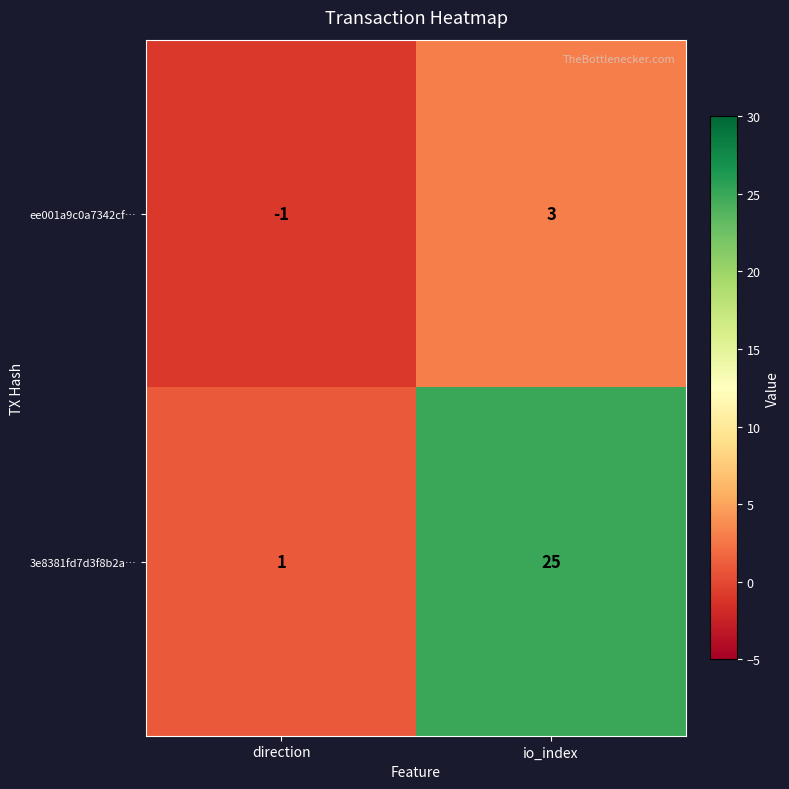

True or false: 3e8381fd7d3f8b2a… has a value of 2 at direction.

False